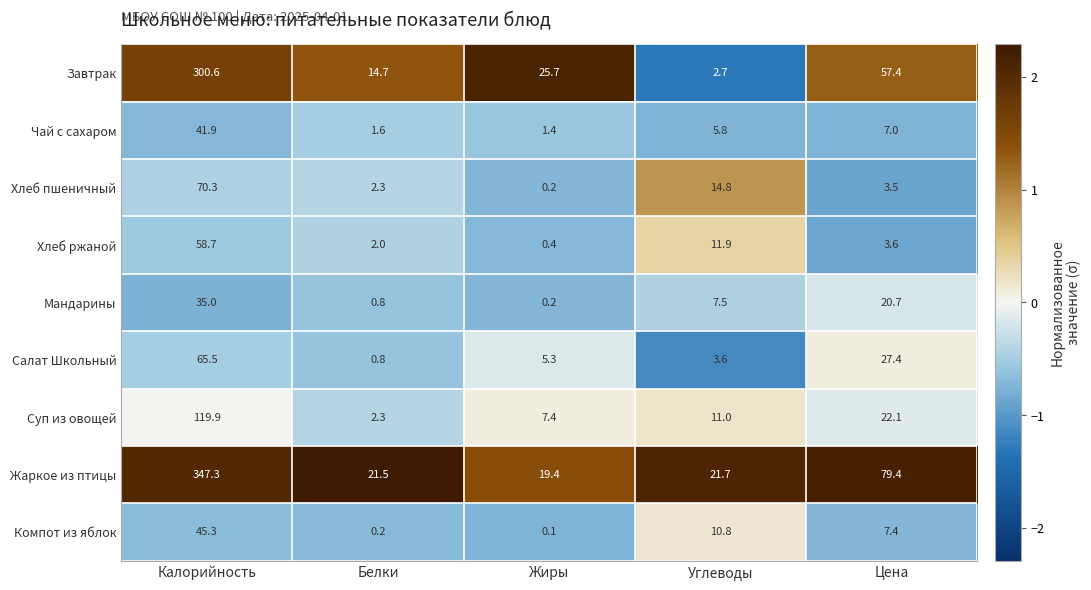

Between Белки and Жиры, which series saw the biggest shift?

Завтрак